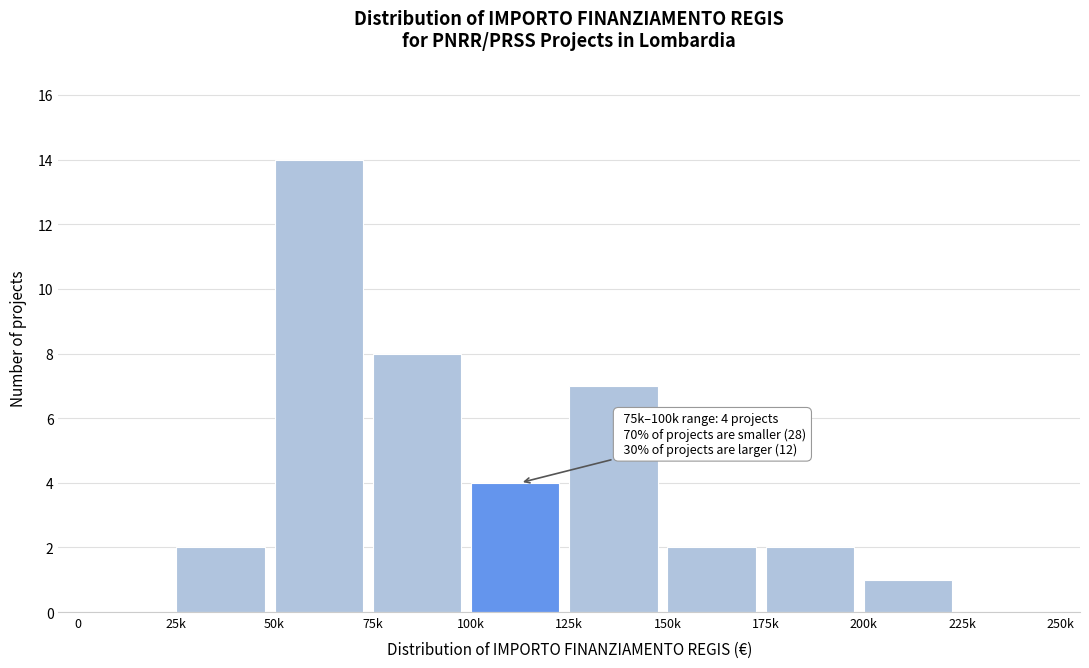

Reading left to right, extract all data points from this chart.

0=0	25k=2	50k=14	75k=8	100k=4	125k=7	150k=2	175k=2	200k=1	225k=0